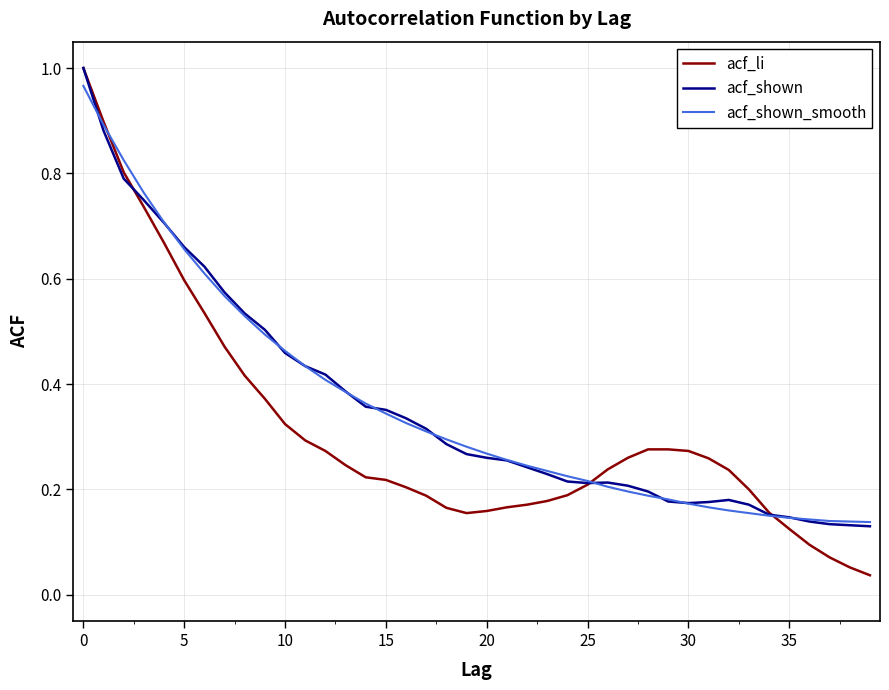

Which series has the largest range (max minus min)?

acf_li